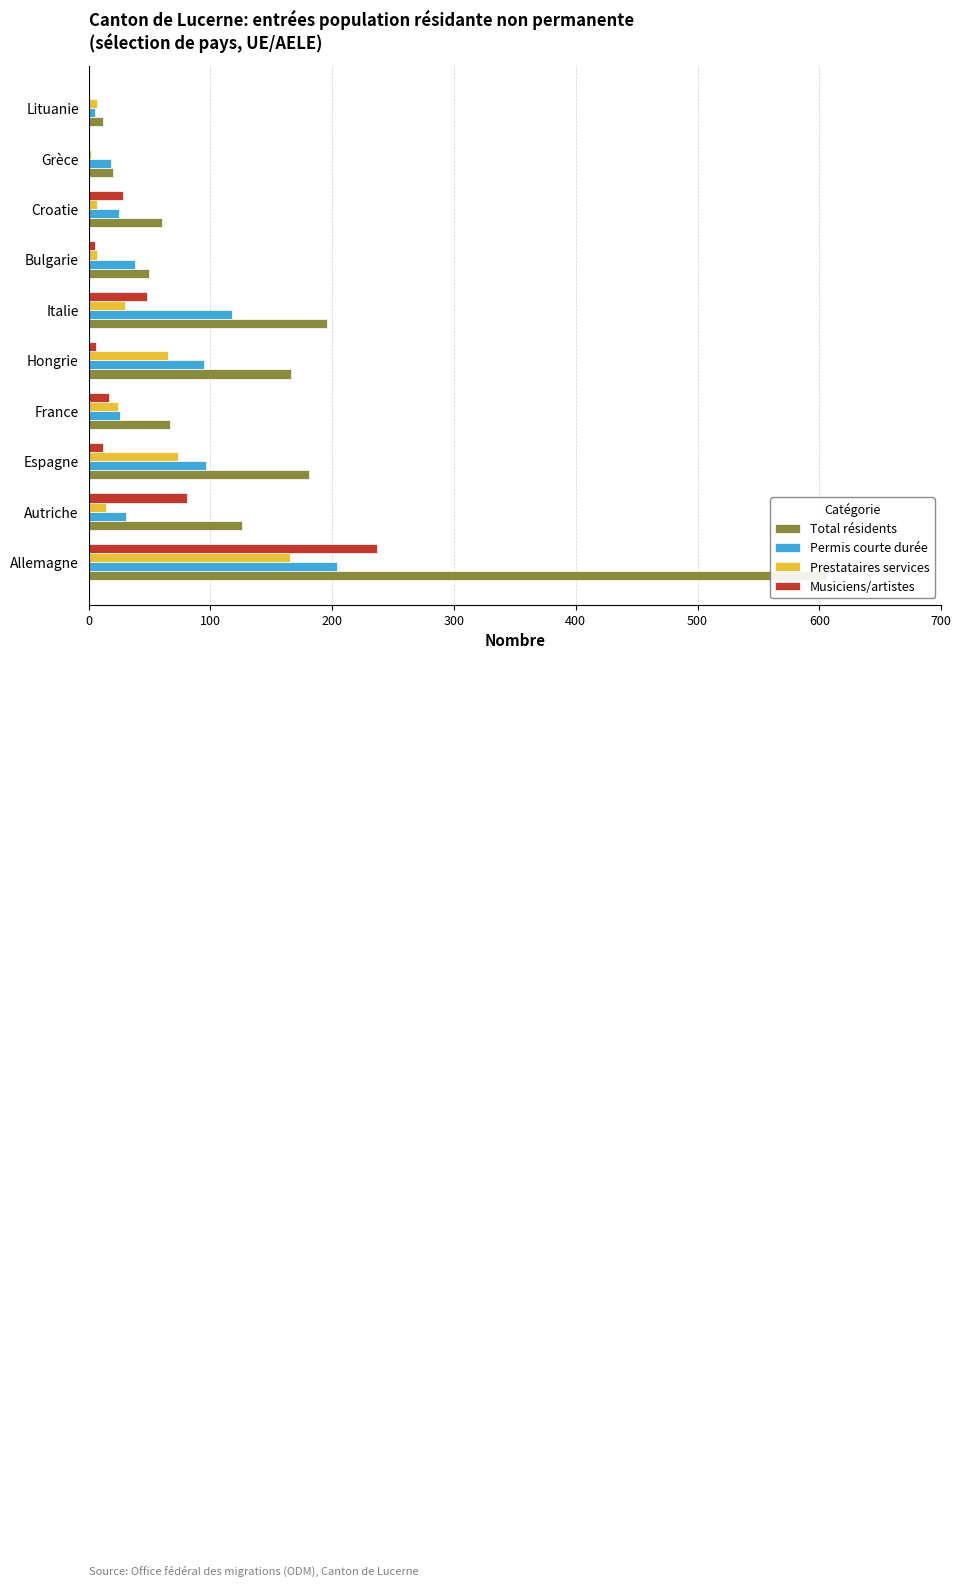

List the series in order of their peak value, lowest first.

Prestataires services, Permis courte durée, Musiciens/artistes, Total résidents